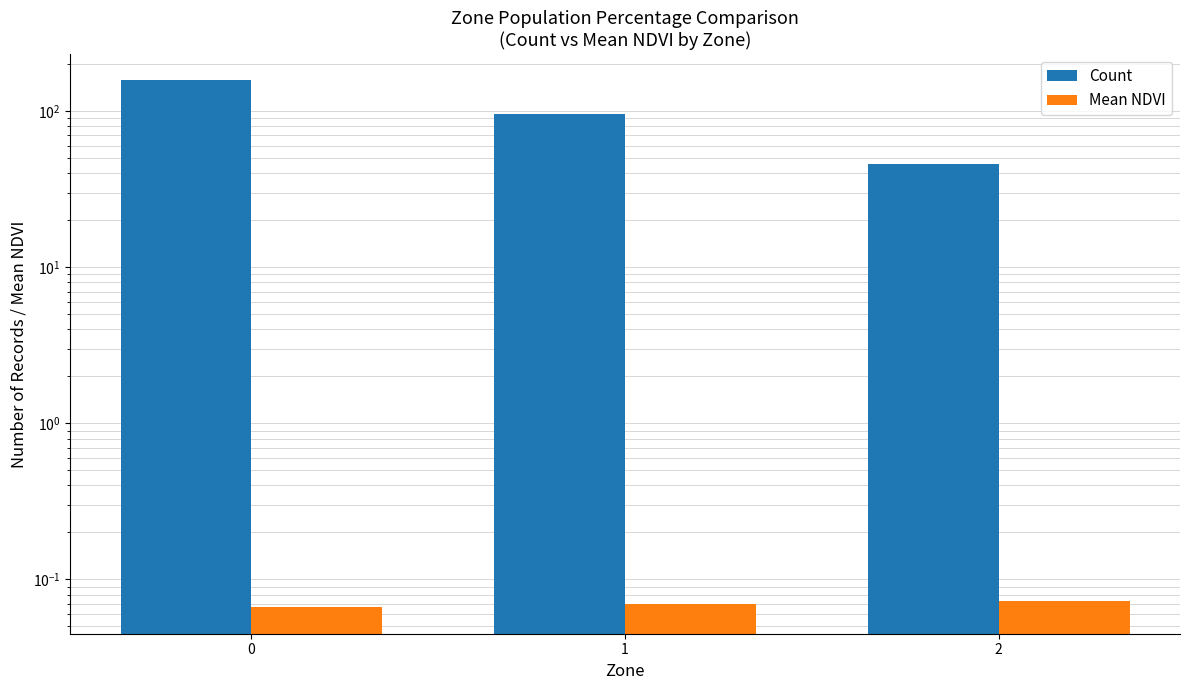

Read the Mean NDVI value at 1.

0.1